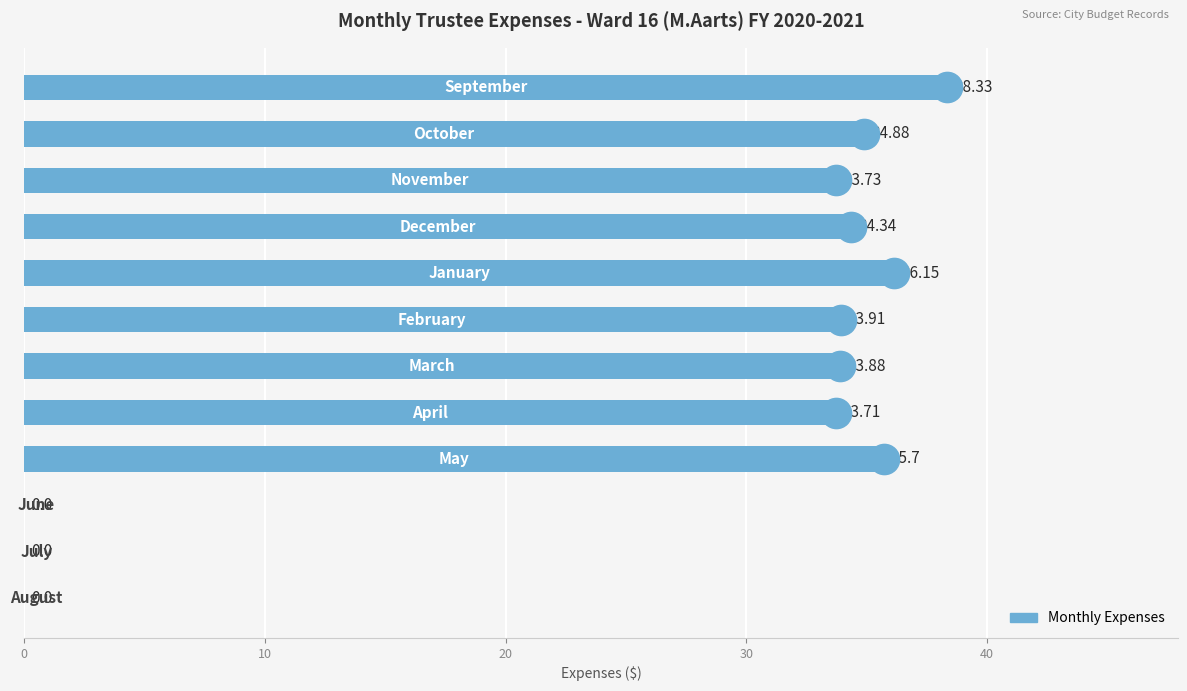

Count the number of data series in this chart.

1